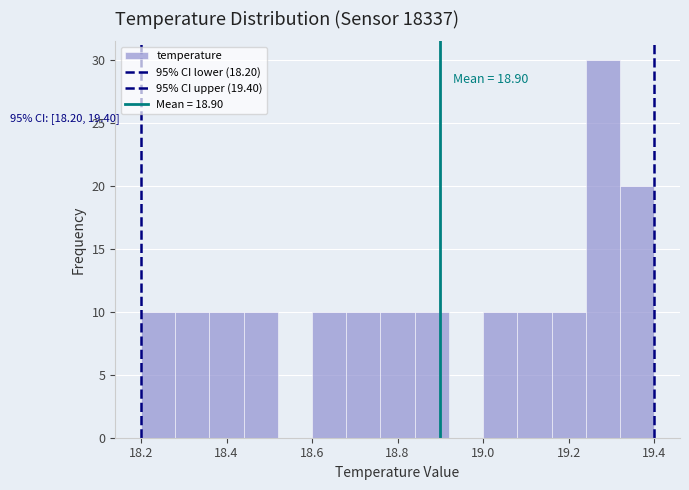

Over which range of the x-axis is the bar tallest?

19.24 to 19.32